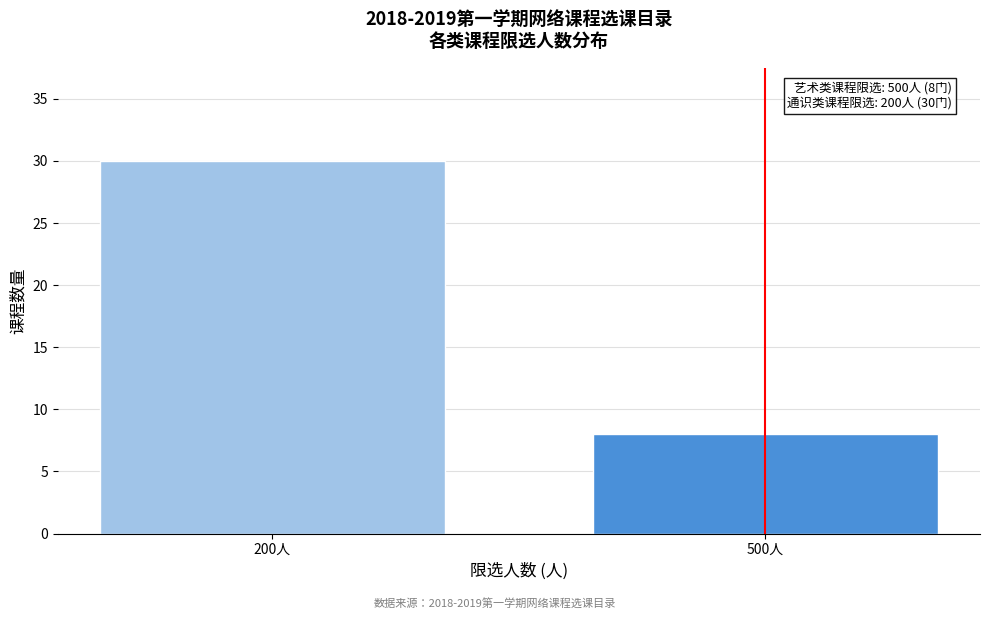

Reading left to right, extract all data points from this chart.

200人=30	500人=8